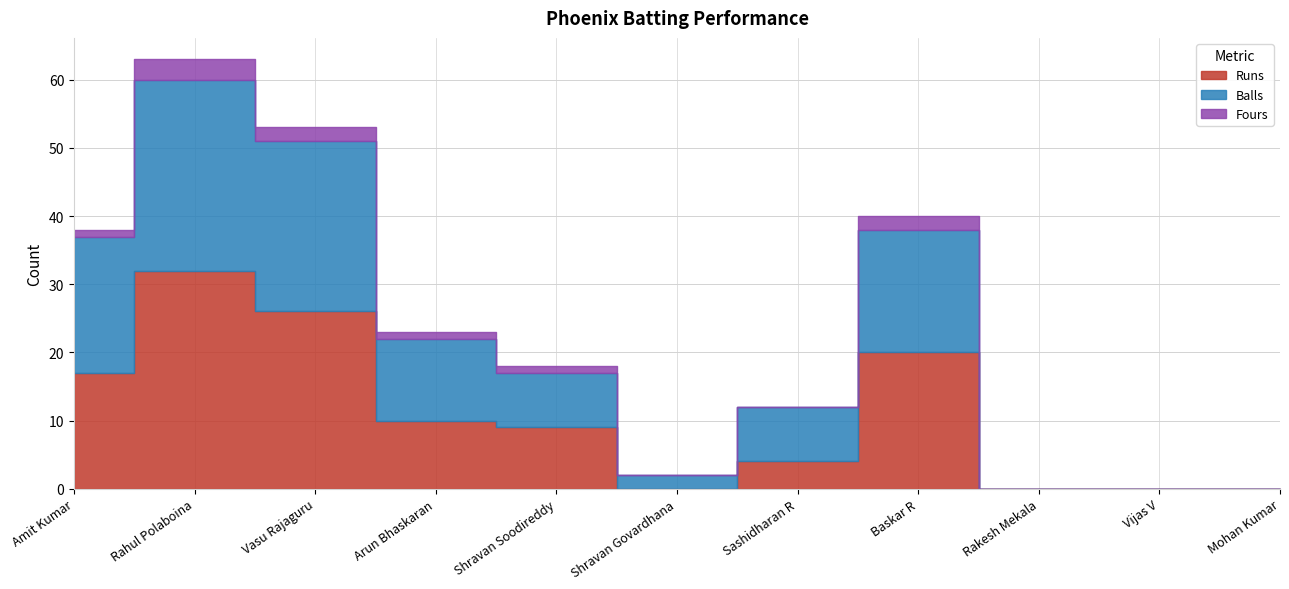

How many lines are shown in the chart?

3